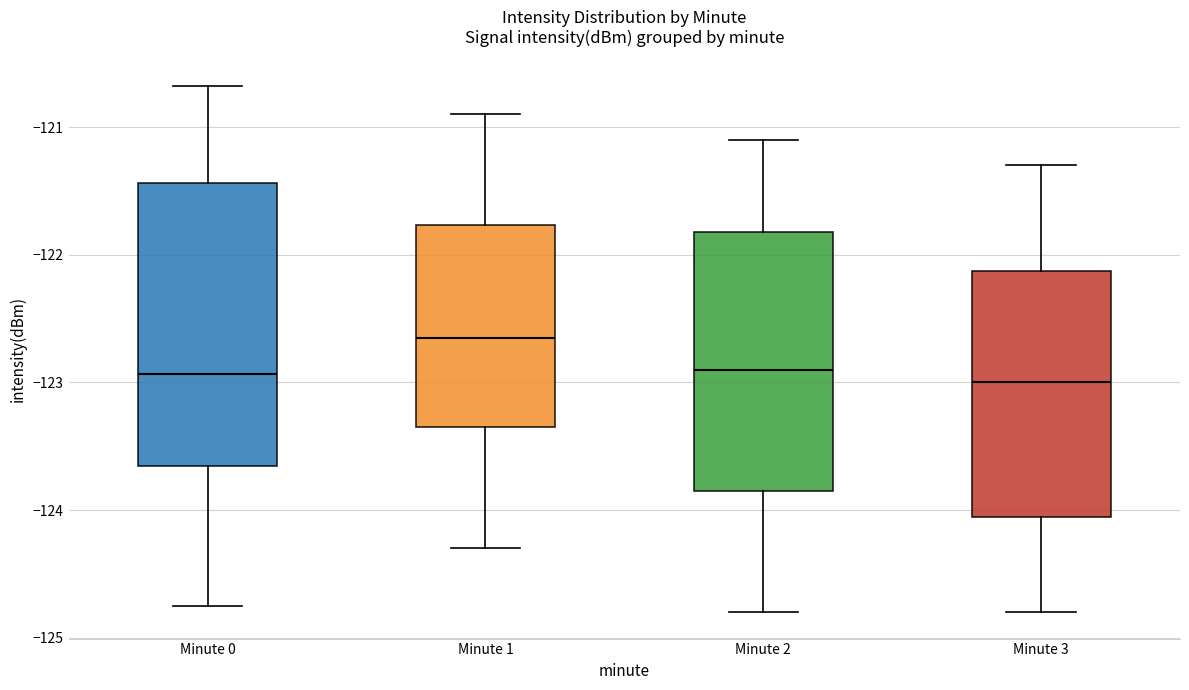

Where does the upper whisker of the box for Minute 2 end on the y-axis? The values are not printed on the chart, so give them approximately, as read against the axis.

-121.1